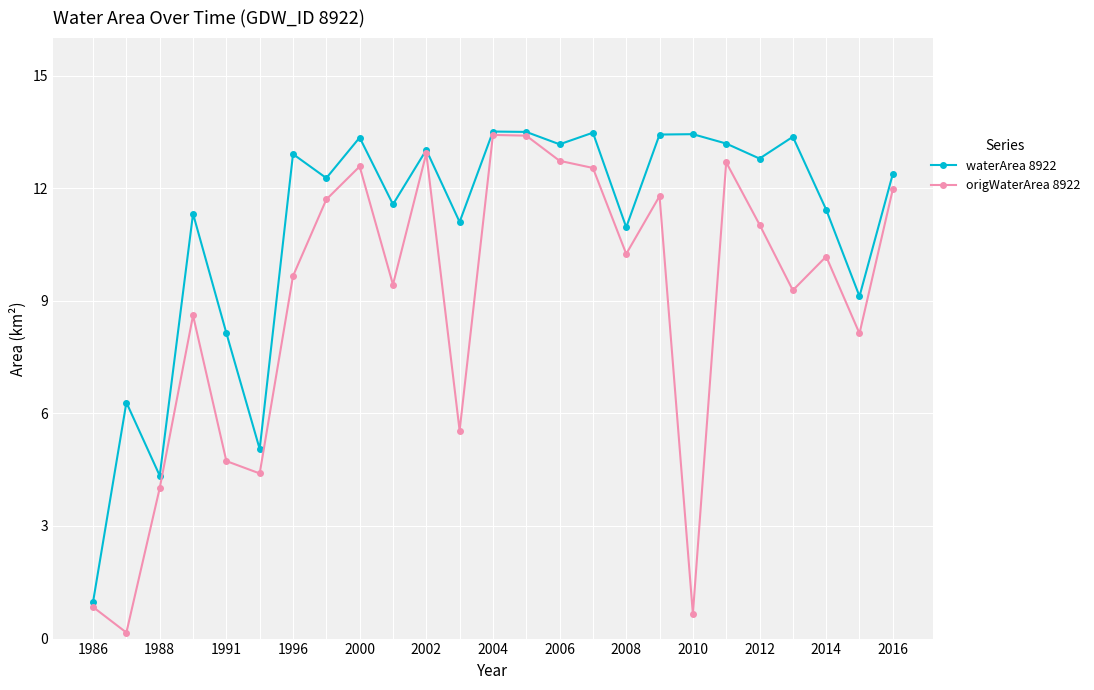

What is the minimum value shown in the chart?

0.2